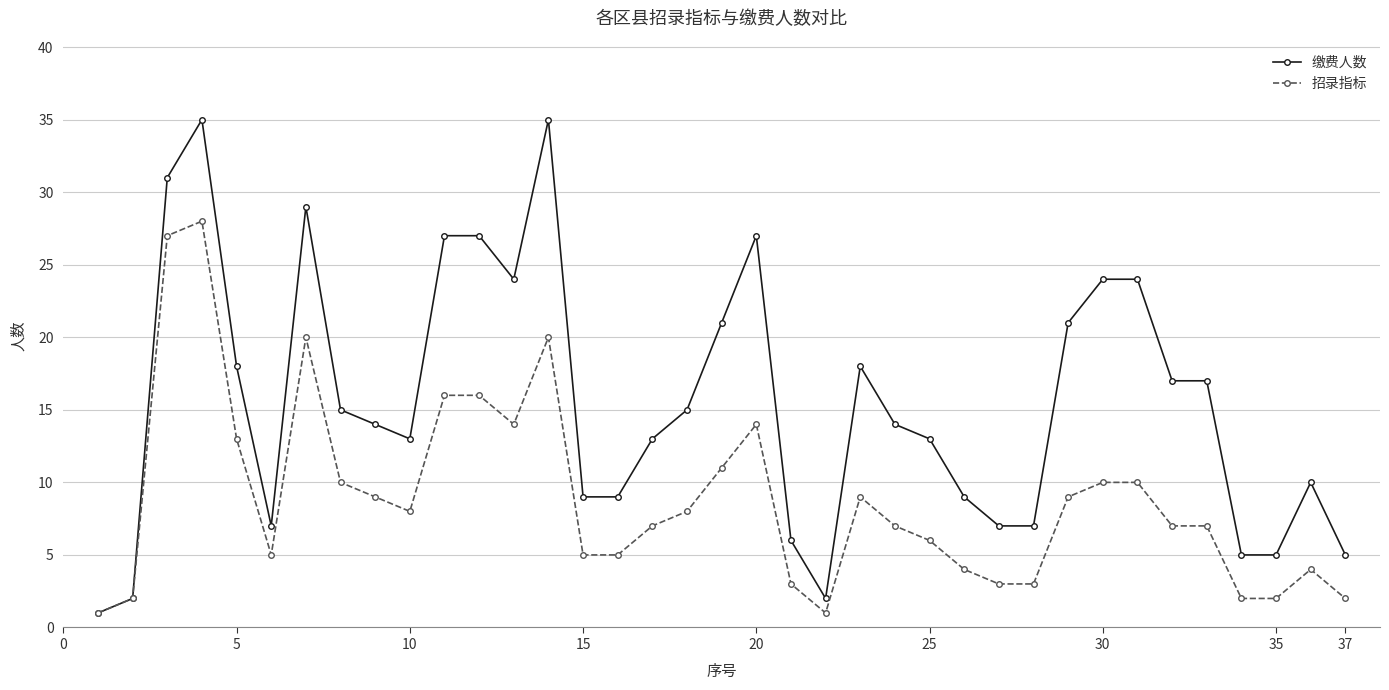

Which series has the largest total across all categories?

缴费人数